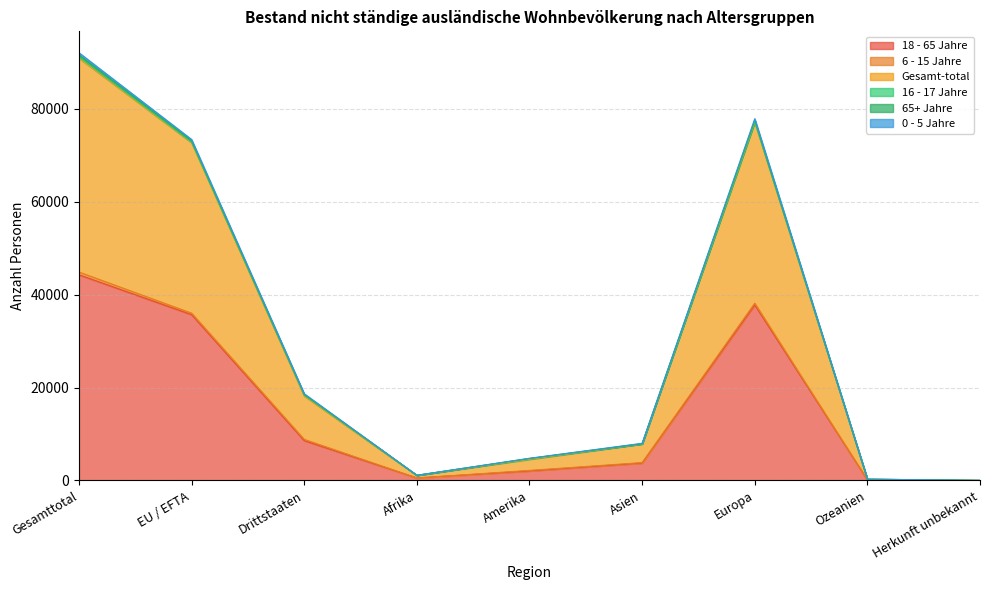

At which category is the sum across all series the highest?

Gesamttotal